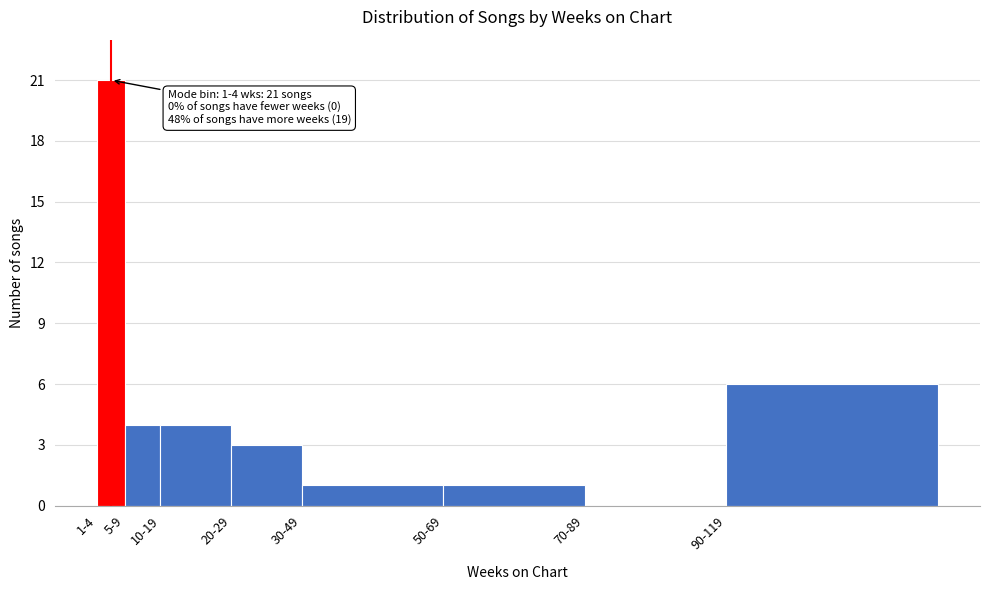

Reading right to left, extract all data points from this chart.

90-119=6	70-89=0	50-69=1	30-49=1	20-29=3	10-19=4	5-9=4	1-4=21